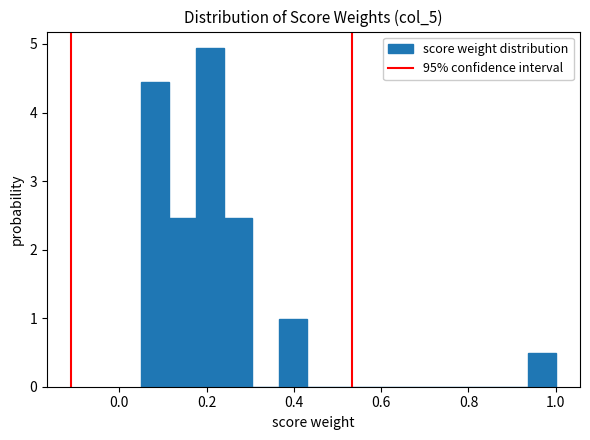

Around what value on the x-axis is the tallest bar? Give the approximate position of its centre, as read against the axis.

0.20